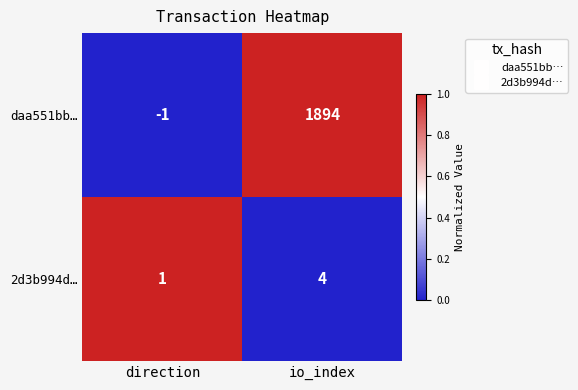

What is the sum of the daa551bb… values at direction and io_index?

1893